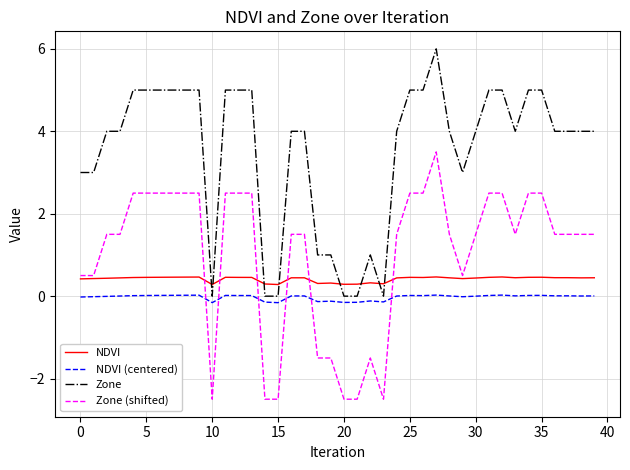

How many NDVI values are between 0 and 1?

40